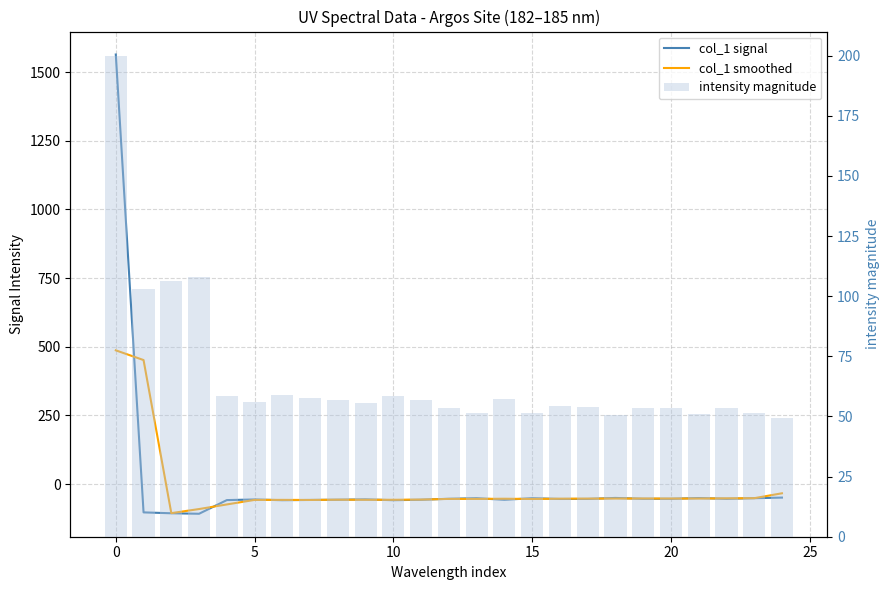

What is the label of the 21st bar from the left?

20